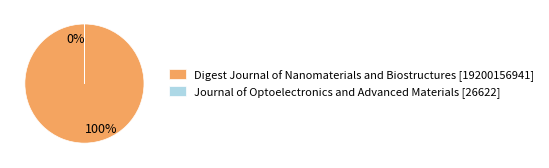

How many segments does this pie chart have?

2